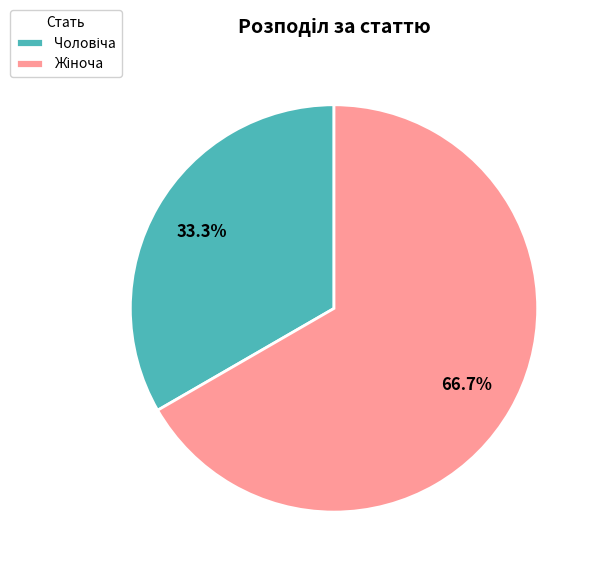

Is there any slice that represents more than half of the pie?

Yes